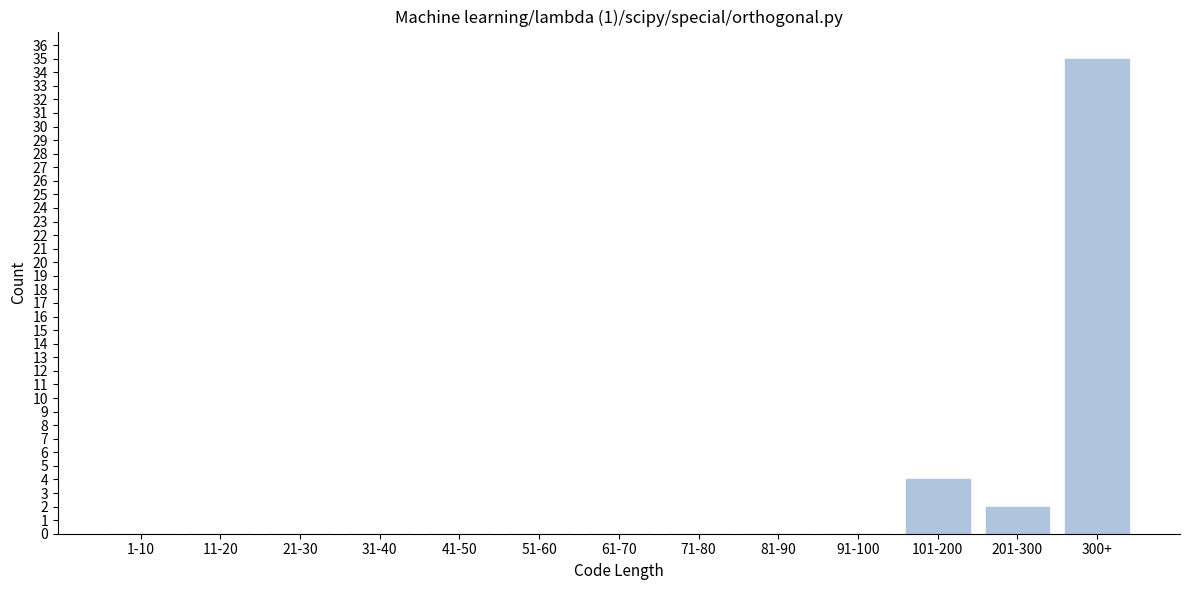

Reading right to left, list all the values displayed in this chart.

300+=35	201-300=2	101-200=4	91-100=0	81-90=0	71-80=0	61-70=0	51-60=0	41-50=0	31-40=0	21-30=0	11-20=0	1-10=0